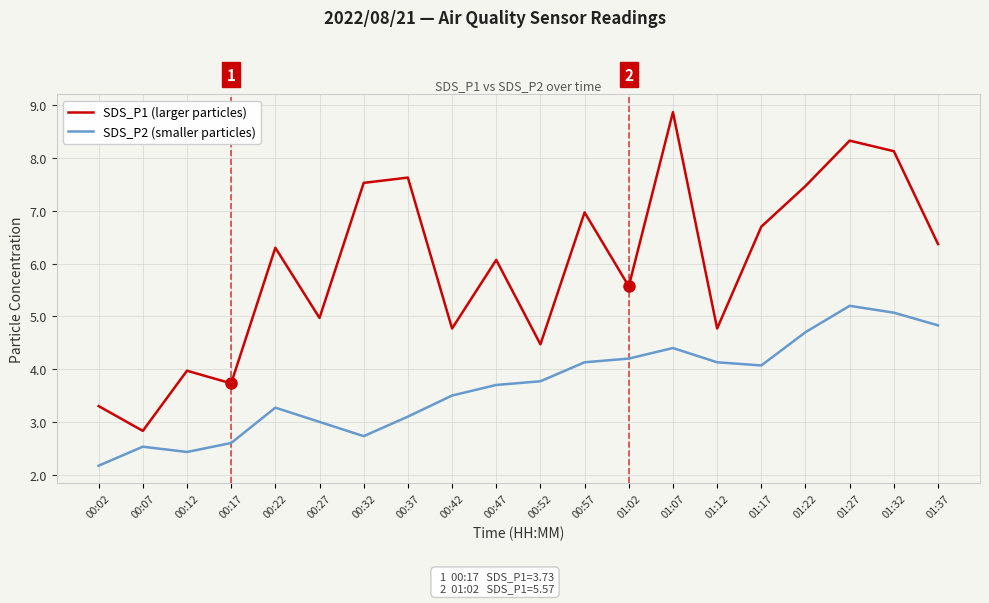

True or false: SDS_P2 (smaller particles) and SDS_P1 (larger particles) intersect in this chart.

False